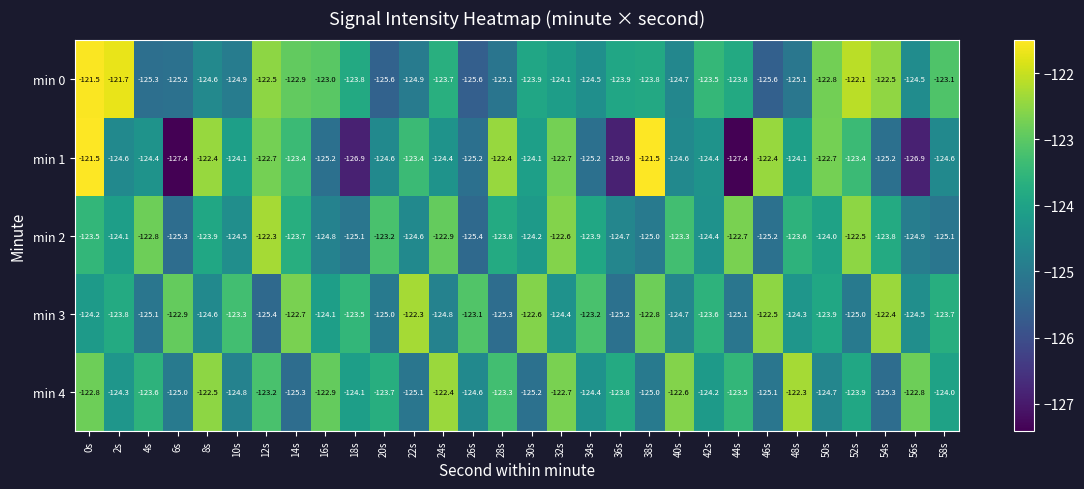

The value of min 4 at 34s is -58.8. True or false?

False